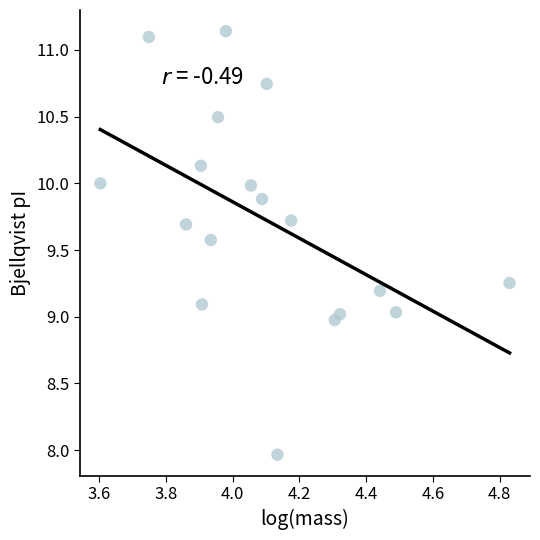

What is the range of X values (max minus min)?

1.2